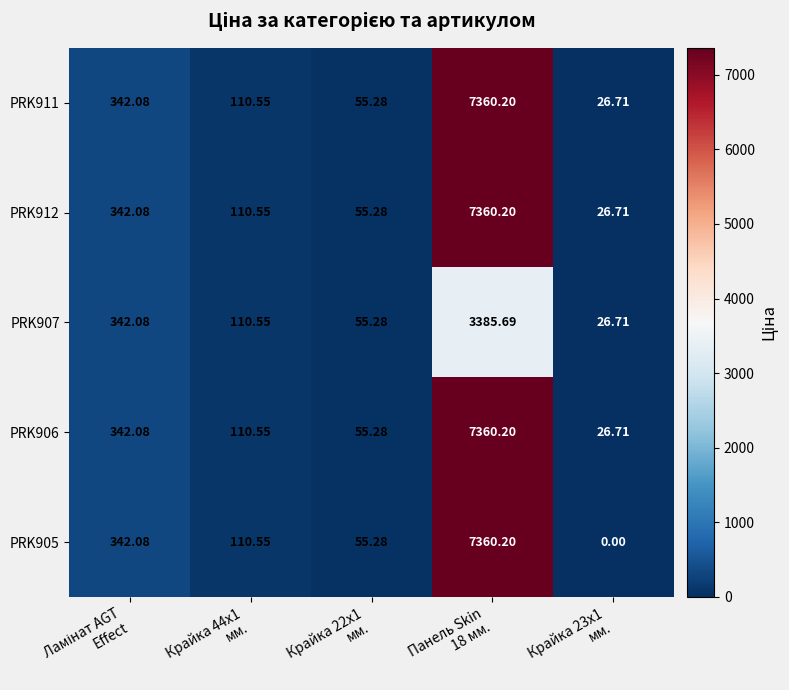

How many values in the PRK905 series exceed 110?

3